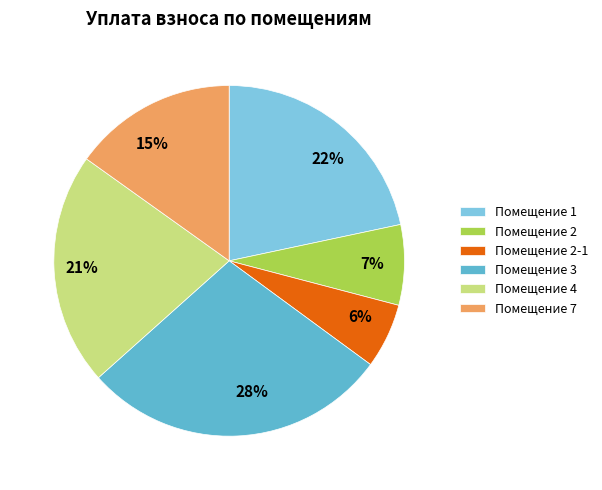

What percentage is the 15% slice, to the nearest percent?

15%